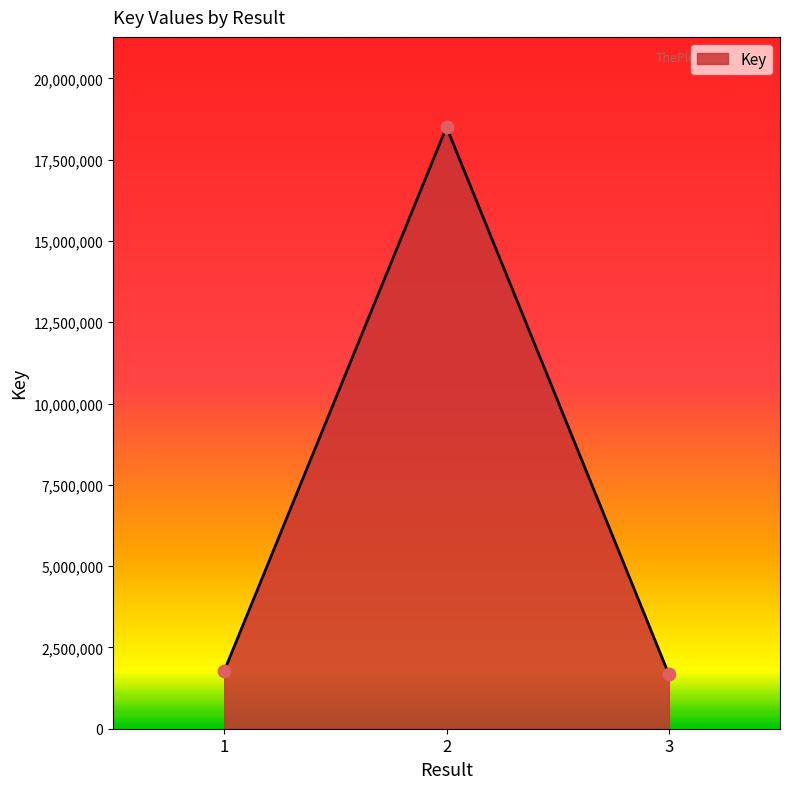

What is the ratio of the value at 1 to the value at 2?

0.1